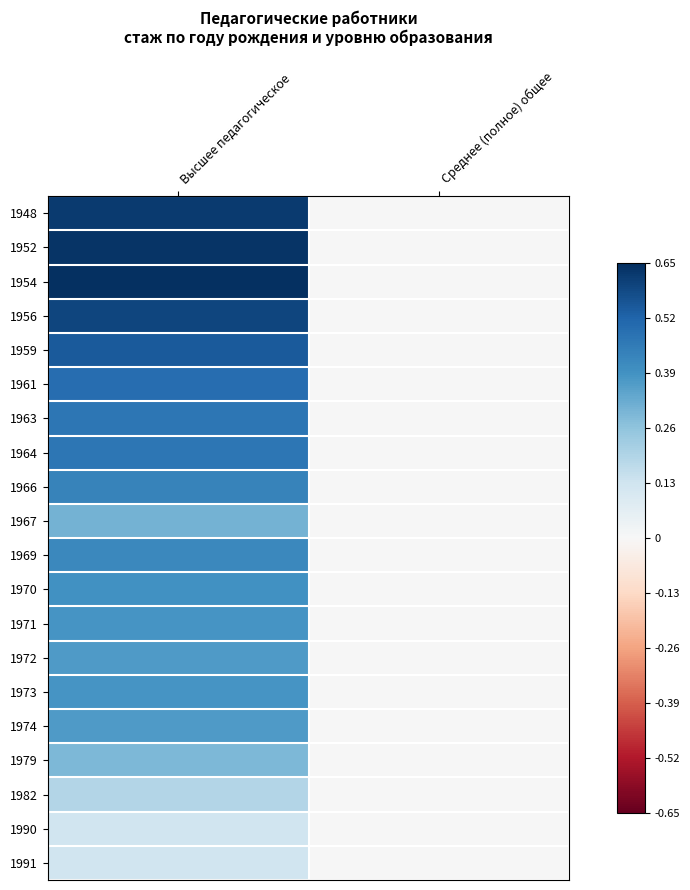

Which category has the lowest value across all series?

Среднее (полное) общее